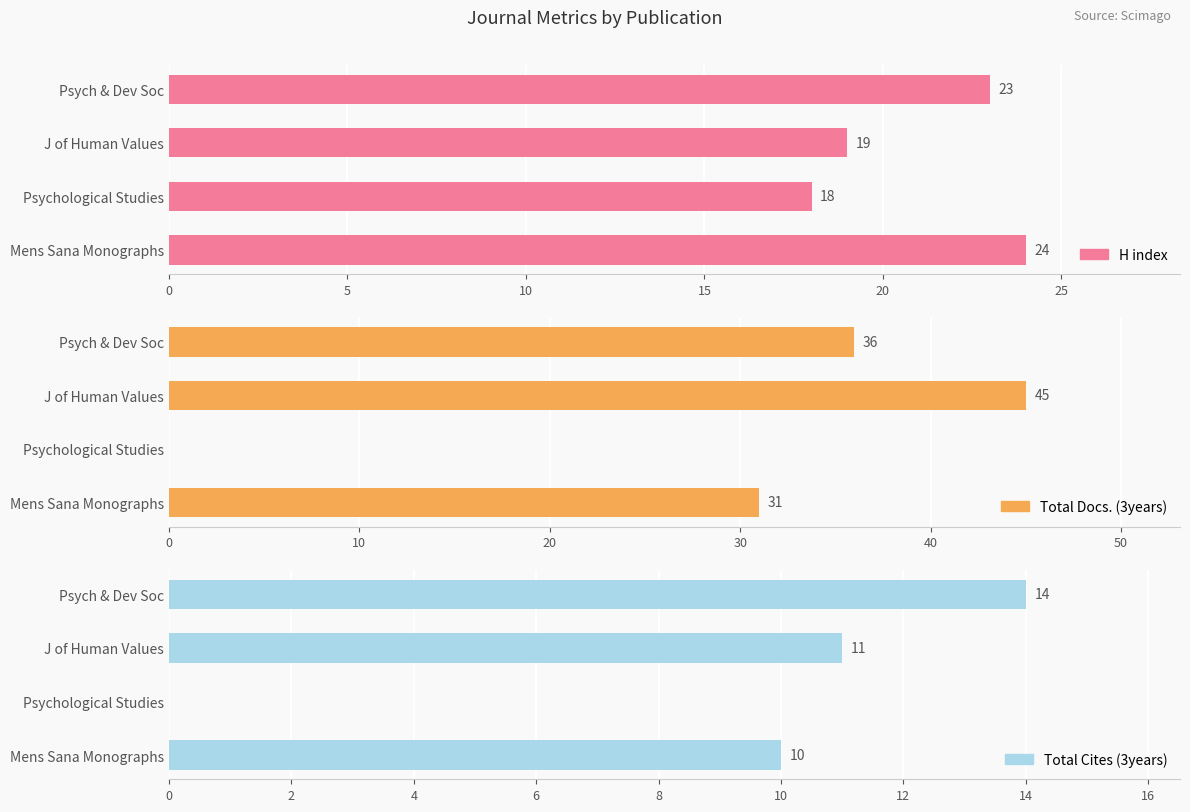

The Total Cites (3years) series shows 0 at 10. True or false?

True